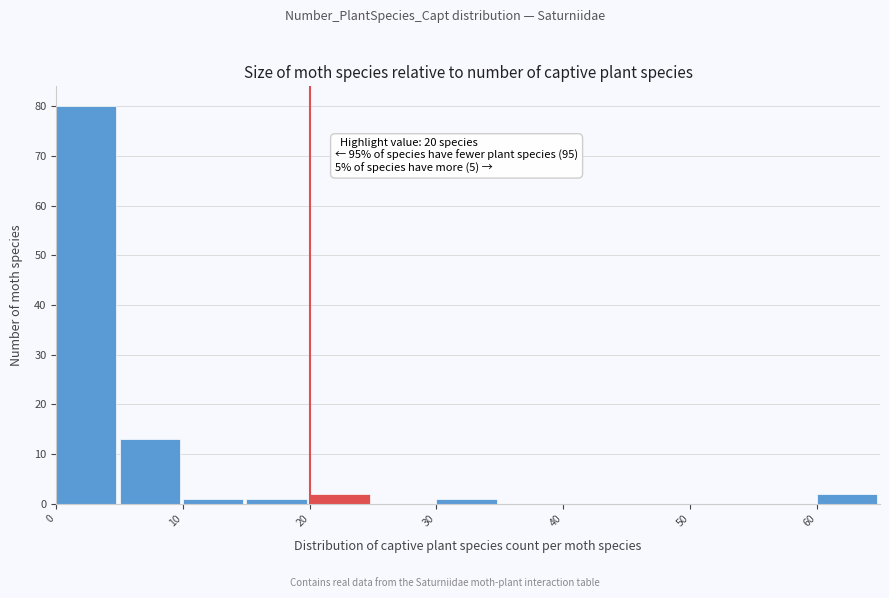

Over which range of the x-axis is the bar tallest?

0 to 5